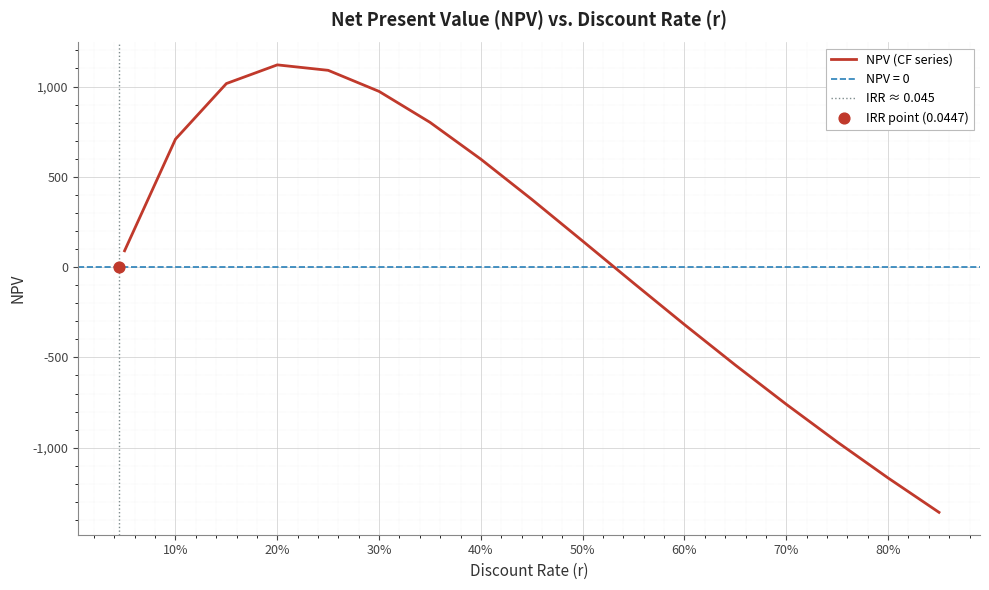

What is the change in value from 0.7500000000000001 to 0.8000000000000002?

-199.5